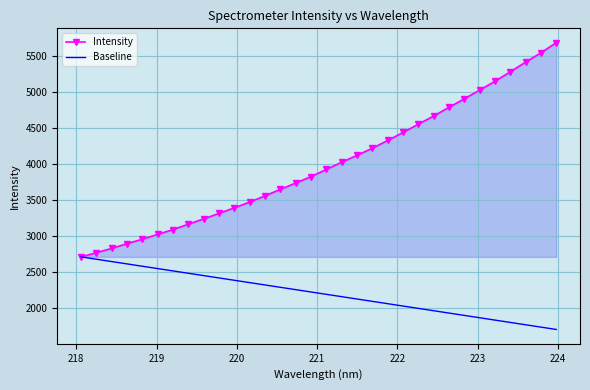

Which series has the largest total across all categories?

Intensity